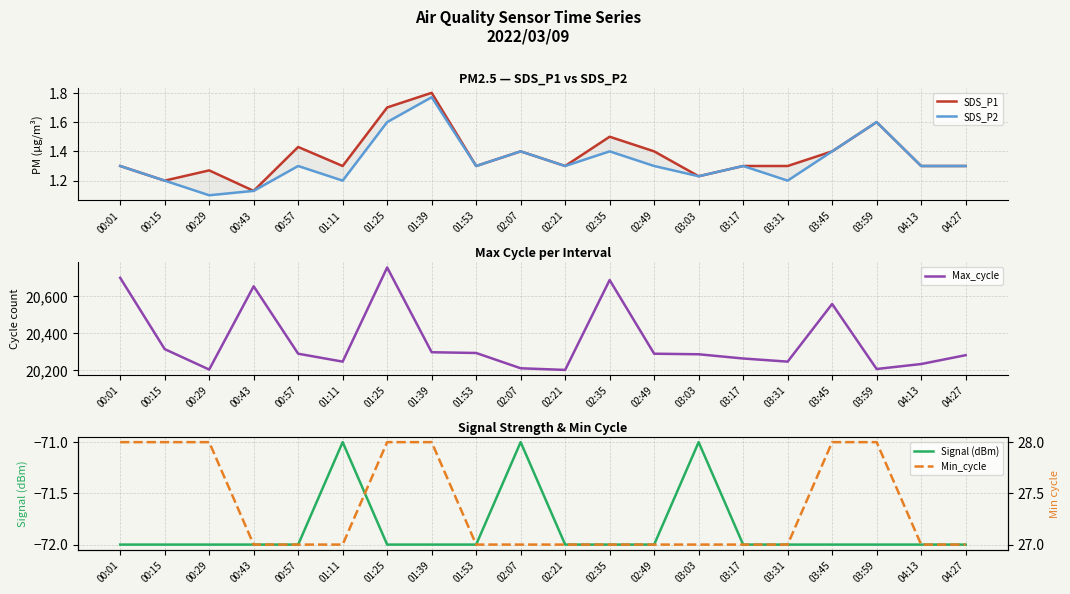

How many categories are shown in the chart?

20